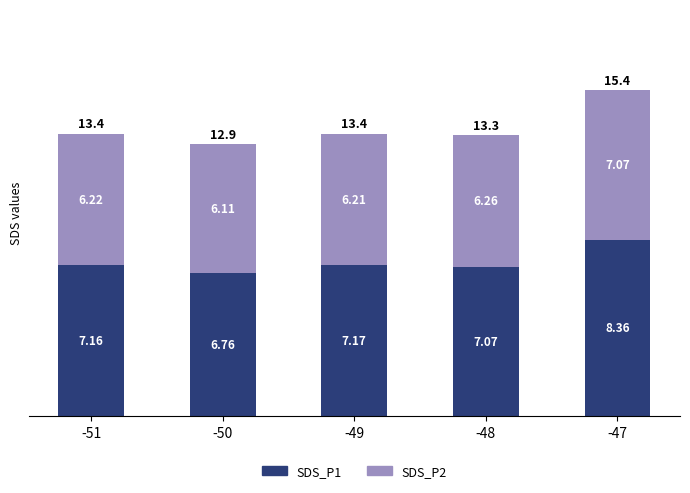

What is the total value across all series at -49?

13.4